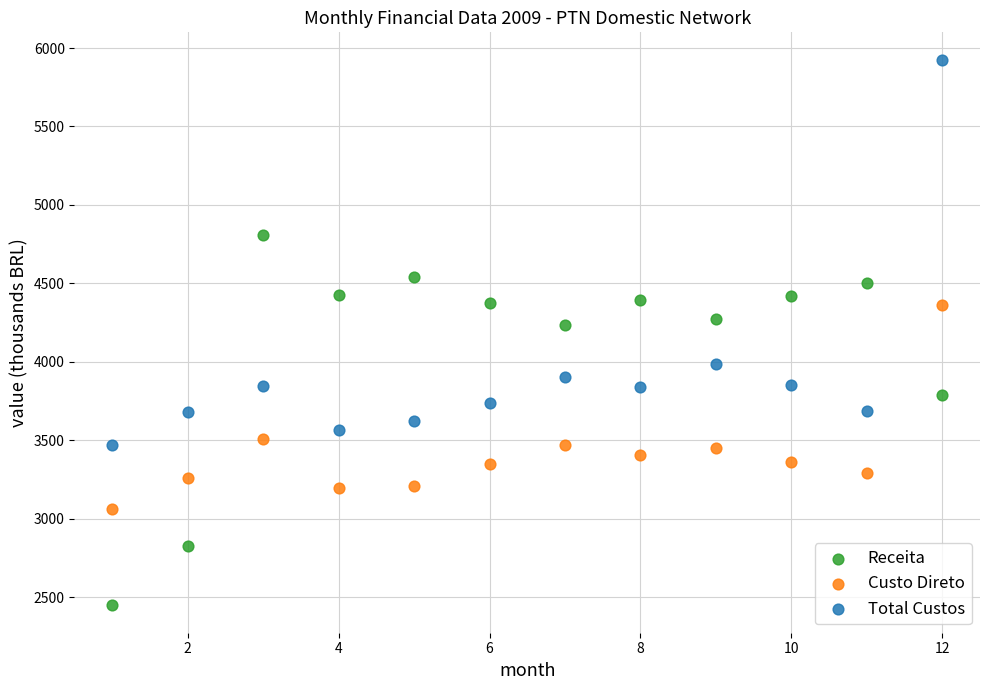

Which series reaches the maximum Y coordinate?

Total Custos